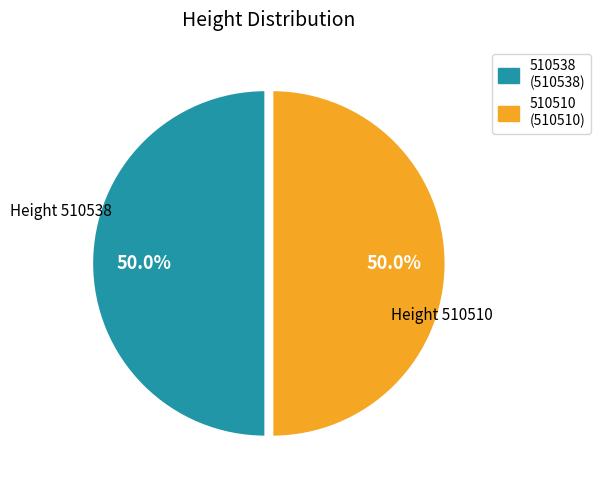

What is the ratio of the value at 510510 (510510) to the value at 510538 (510538)?

1.0